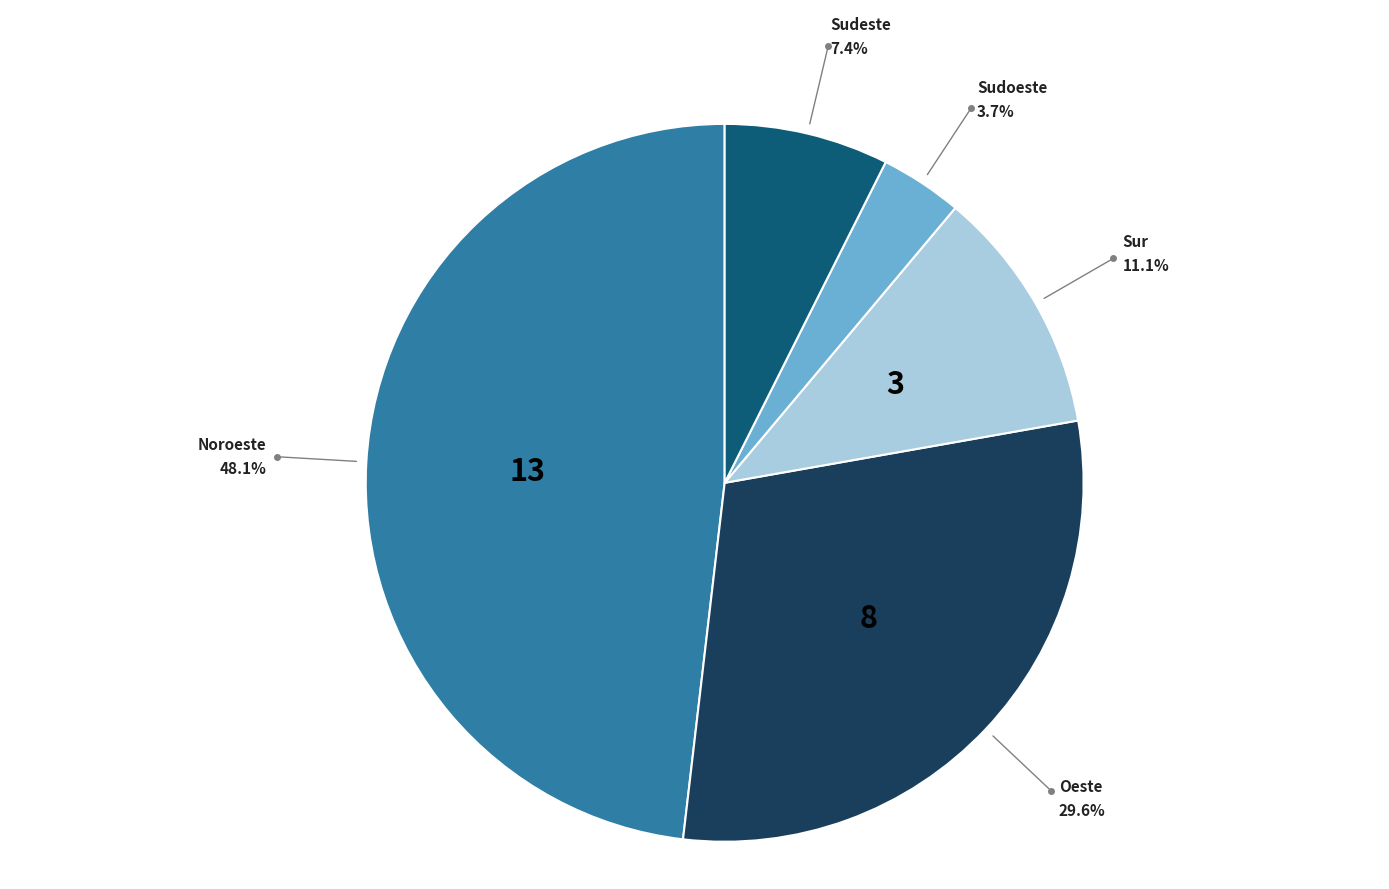

Is there a majority slice in this chart?

No